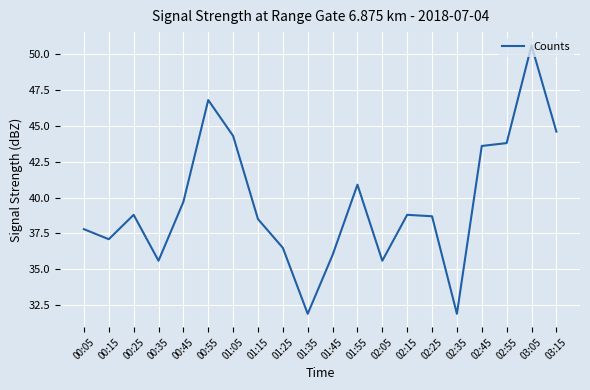

Between 01:15 and 01:25, which is larger?

01:15